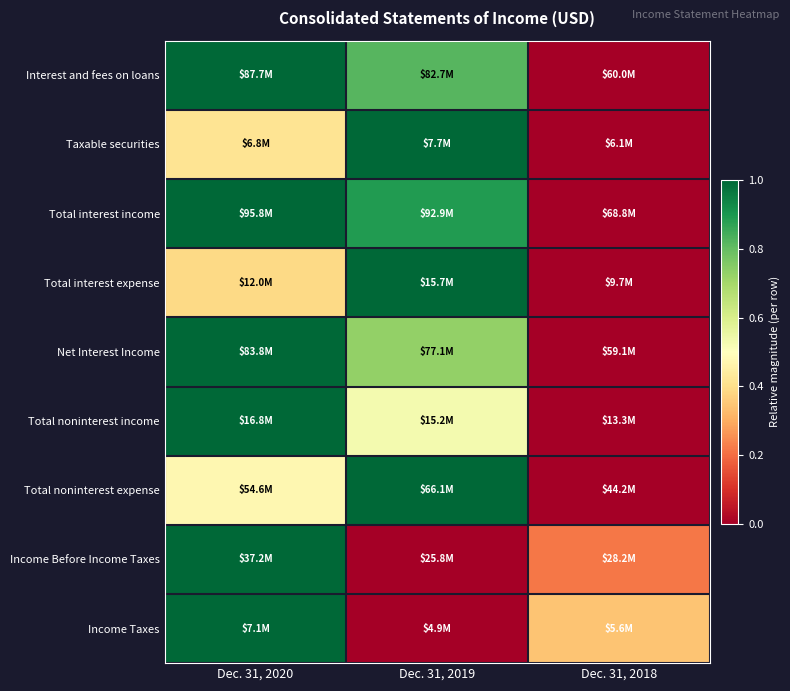

Reading left to right, transcribe all the data shown in this chart.

Interest and fees on loans: Dec. 31, 2020=1.0	Dec. 31, 2019=0.8	Dec. 31, 2018=0.0
Taxable securities: Dec. 31, 2020=0.4	Dec. 31, 2019=1.0	Dec. 31, 2018=0.0
Total interest income: Dec. 31, 2020=1.0	Dec. 31, 2019=0.9	Dec. 31, 2018=0.0
Total interest expense: Dec. 31, 2020=0.4	Dec. 31, 2019=1.0	Dec. 31, 2018=0.0
Net Interest Income: Dec. 31, 2020=1.0	Dec. 31, 2019=0.7	Dec. 31, 2018=0.0
Total noninterest income: Dec. 31, 2020=1.0	Dec. 31, 2019=0.5	Dec. 31, 2018=0.0
Total noninterest expense: Dec. 31, 2020=0.5	Dec. 31, 2019=1.0	Dec. 31, 2018=0.0
Income Before Income Taxes: Dec. 31, 2020=1.0	Dec. 31, 2019=0.0	Dec. 31, 2018=0.2
Income Taxes: Dec. 31, 2020=1.0	Dec. 31, 2019=0.0	Dec. 31, 2018=0.3